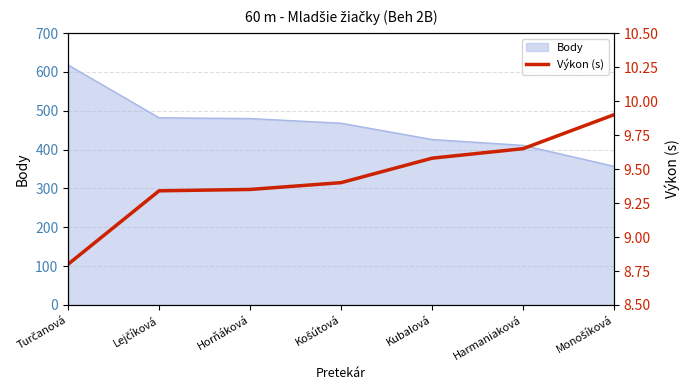

Reading right to left, extract all data points from this chart.

9.9	9.7	9.6	9.4	9.3	9.3	8.8